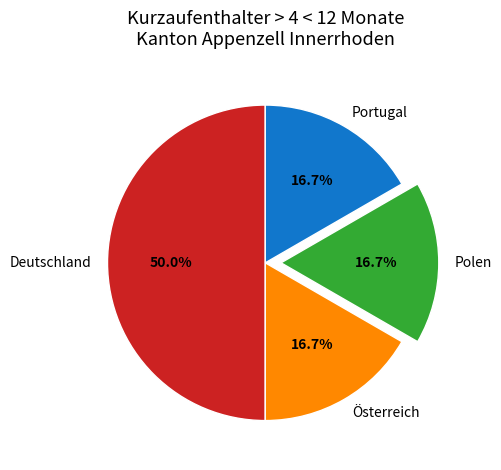

What percentage is the Portugal slice, to the nearest percent?

17%